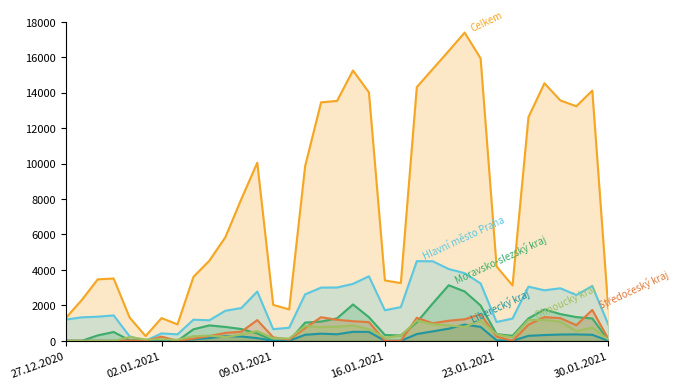

What is the maximum value shown in the chart?

17396